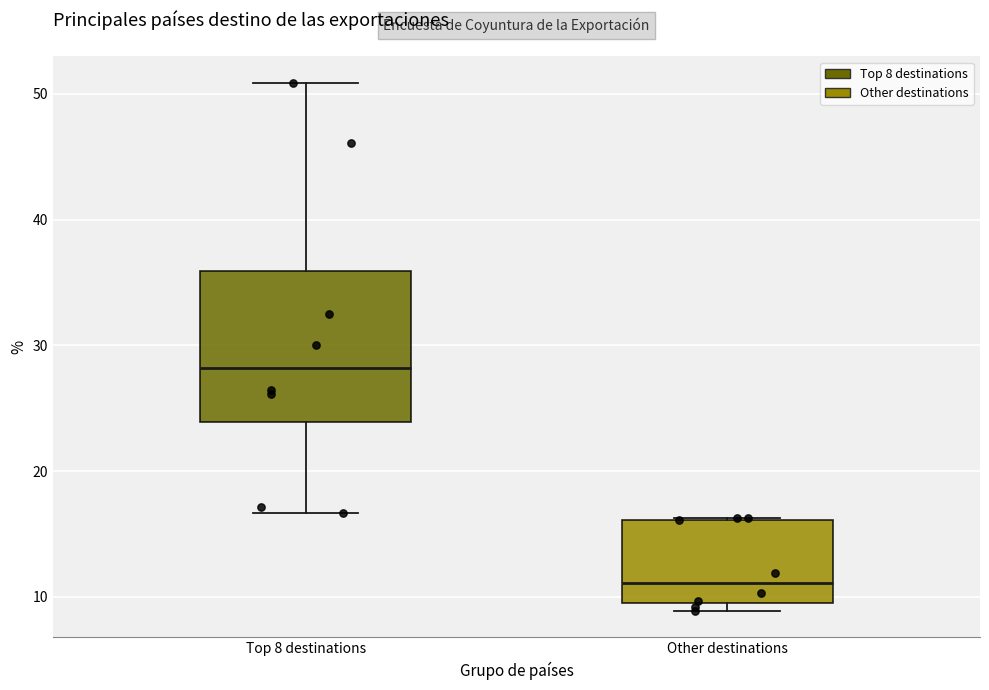

Reading left to right, read every box against the y-axis: the position of its median line, the range the box covers, and the ends of its whiskers. The values are not printed on the chart, so give them approximately, as read against the axis.

Top 8 destinations: median 28, box 24 to 36, whiskers 17 to 51
Other destinations: median 11, box 10 to 16, whiskers 9 to 16